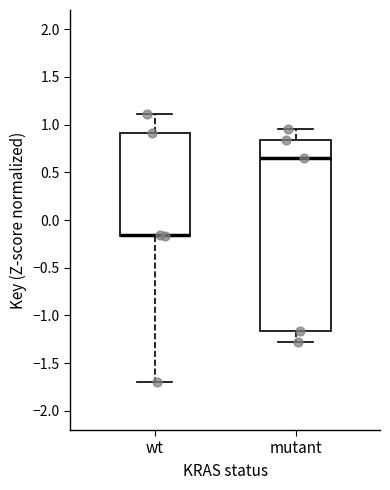

Reading left to right, transcribe this box plot: for each box, give where its median line is, the range the box spans, and where its two whiskers end, as read against the y-axis. The values are not printed on the chart, so give them approximately, as read against the axis.

wt: median -0.15 (drawn on the box's lower edge), box -0.15 to 0.90, whiskers -1.70 to 1.10
mutant: median 0.65, box -1.15 to 0.85, whiskers -1.30 to 0.95